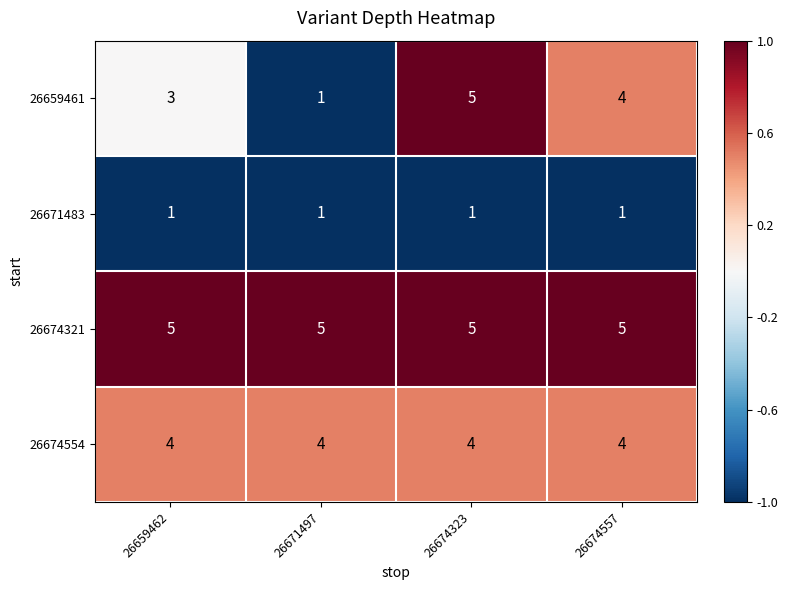

Rank the series at 26659462 from lowest to highest value.

26671483, 26659461, 26674554, 26674321